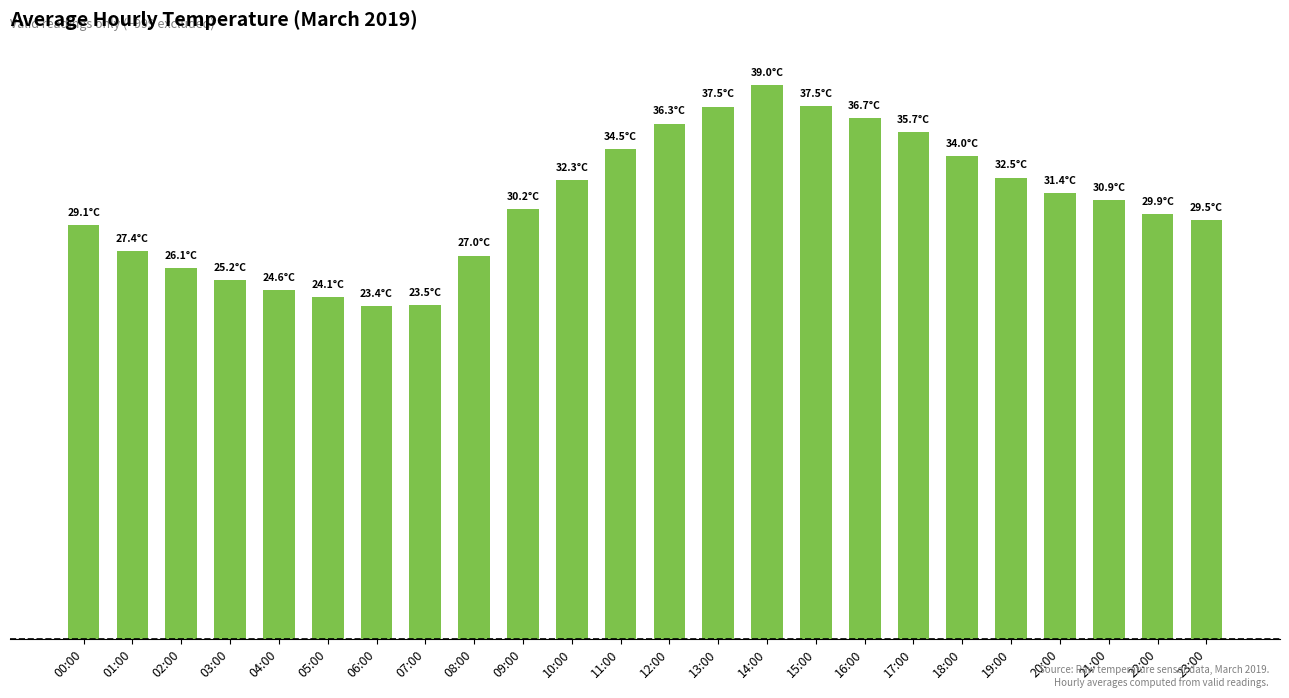

Does the chart contain any negative values?

No